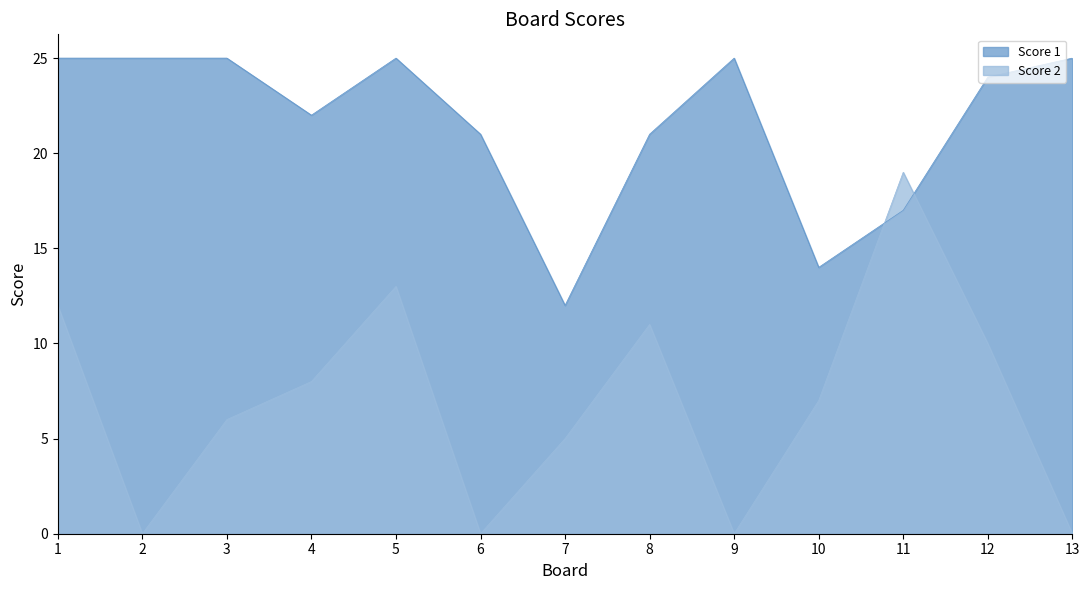

What is the difference between the maximum and minimum values in the Score 2 series?

19